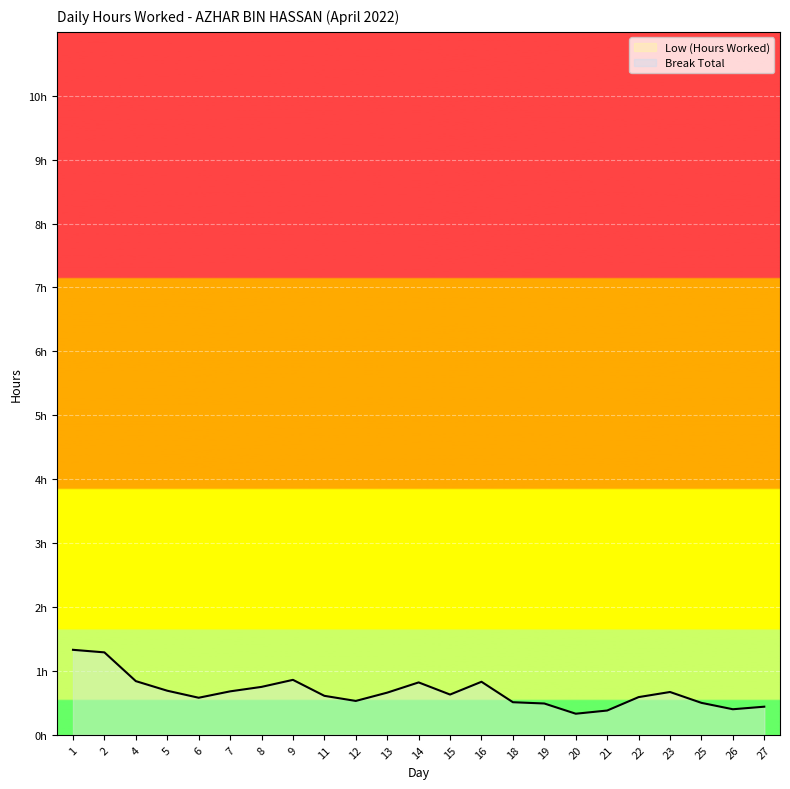

At which label is the value closest to 0?

20